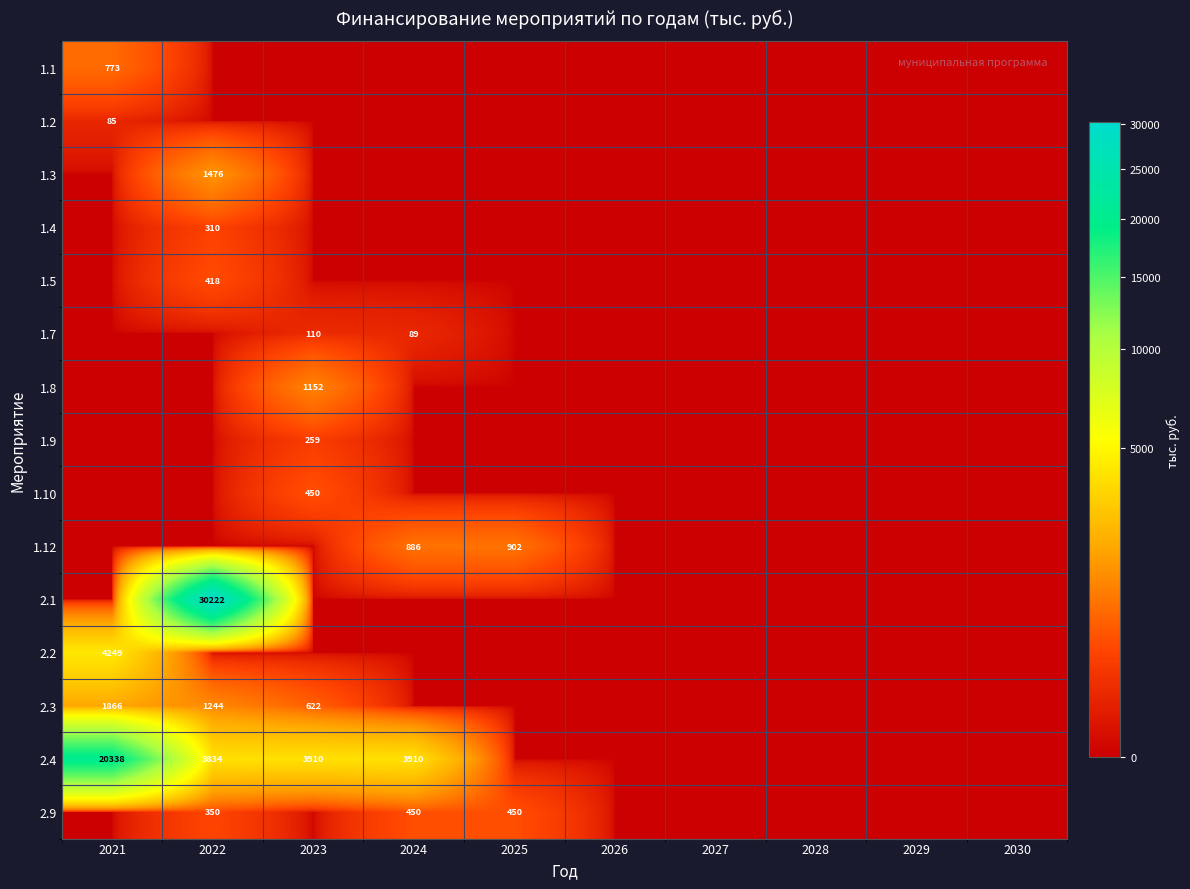

Count the number of data series in this chart.

15